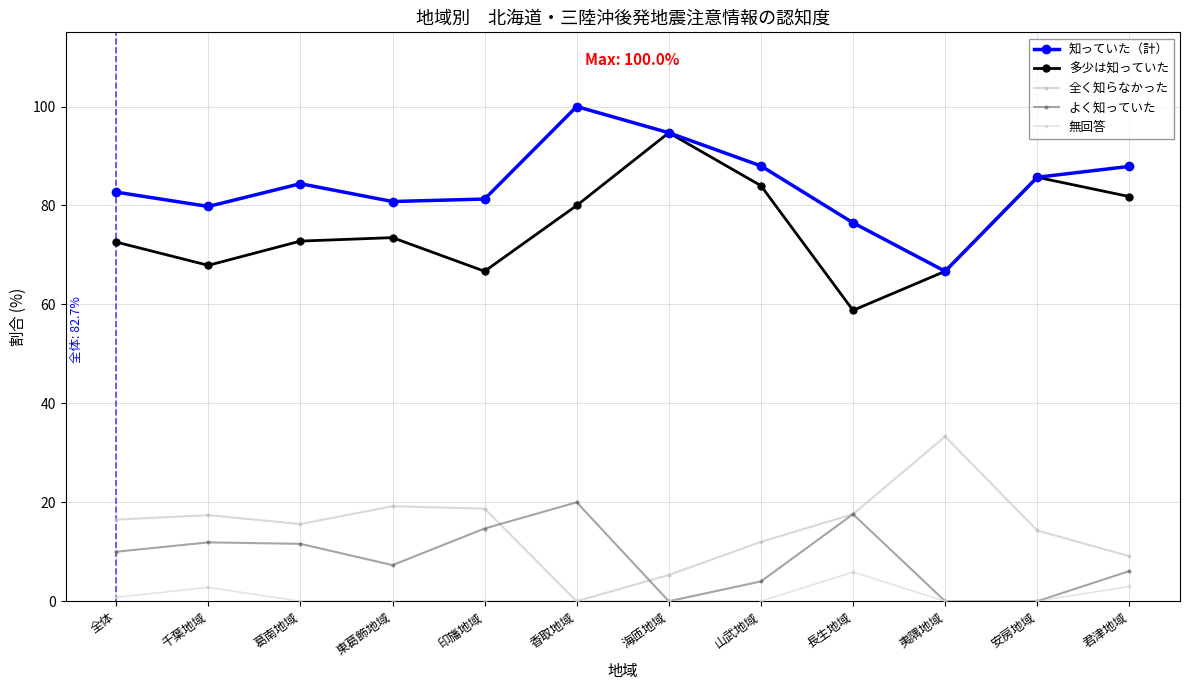

Is the value of 知っていた（計） at 海匝地域 greater than the value of 全く知らなかった at 香取地域?

Yes